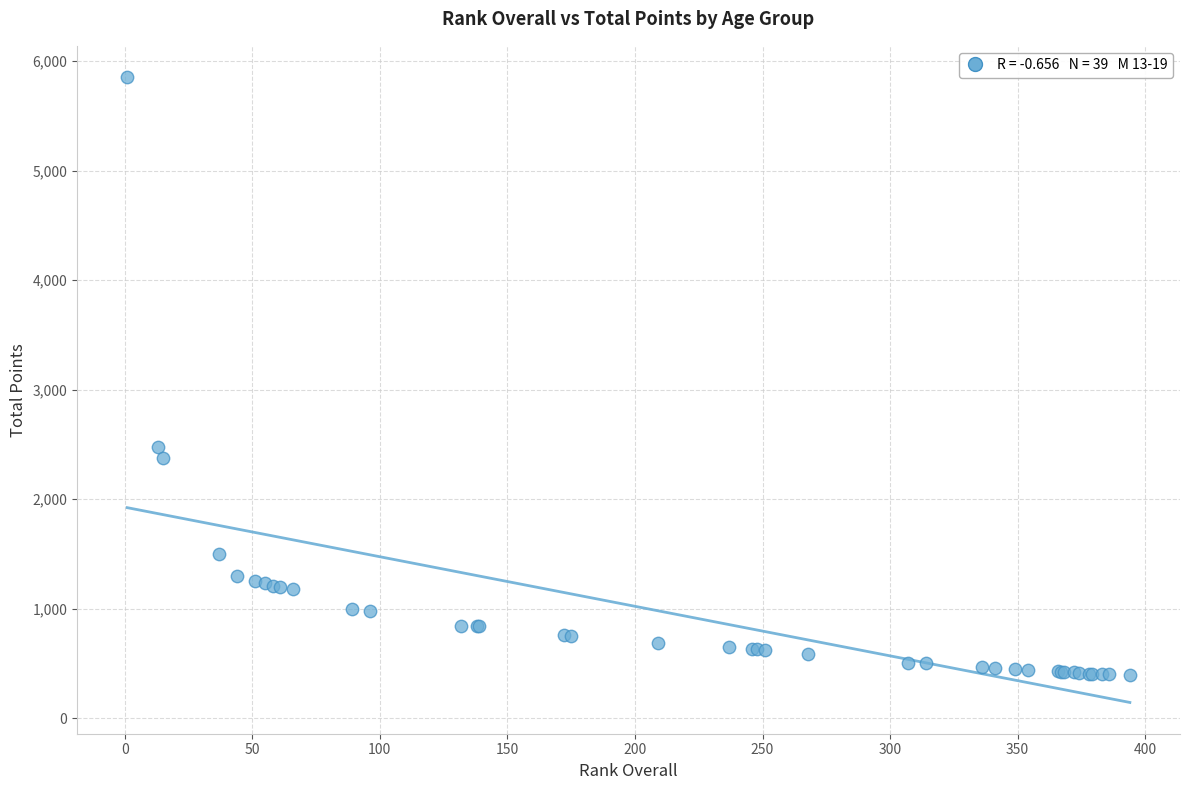

What Y value in the scatter plot is closest to 3124?

2473.2